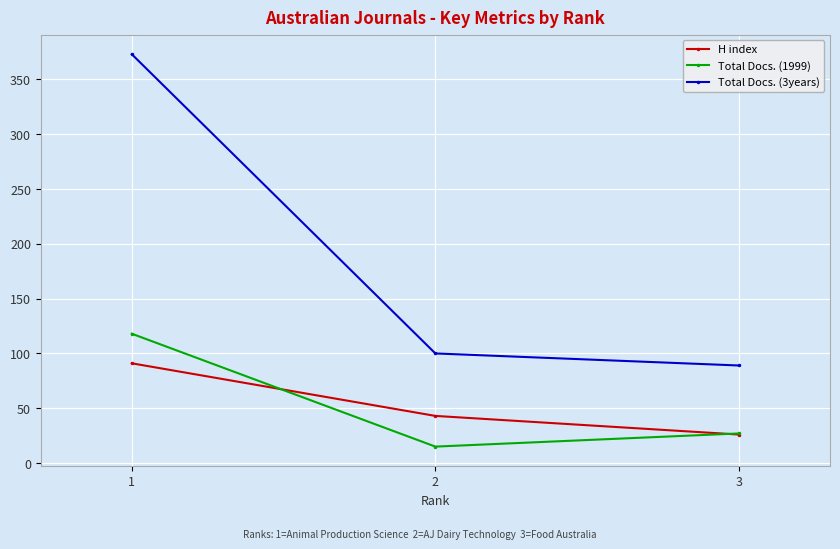

Which series changed the most between 3 and 2?

H index